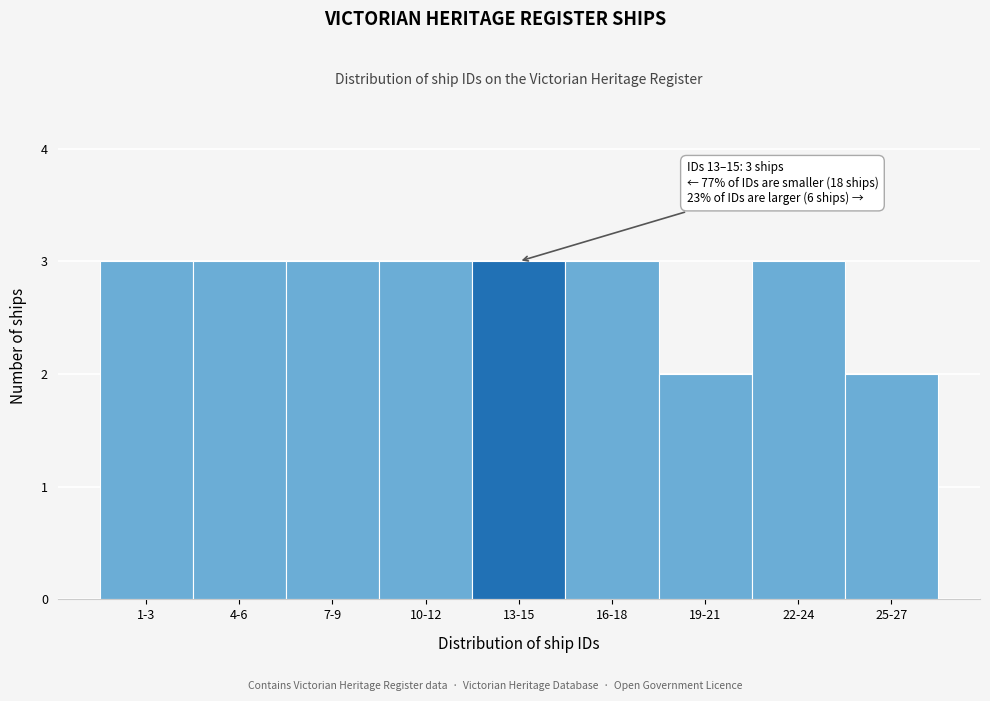

Reading right to left, extract all data points from this chart.

2	3	2	3	3	3	3	3	3